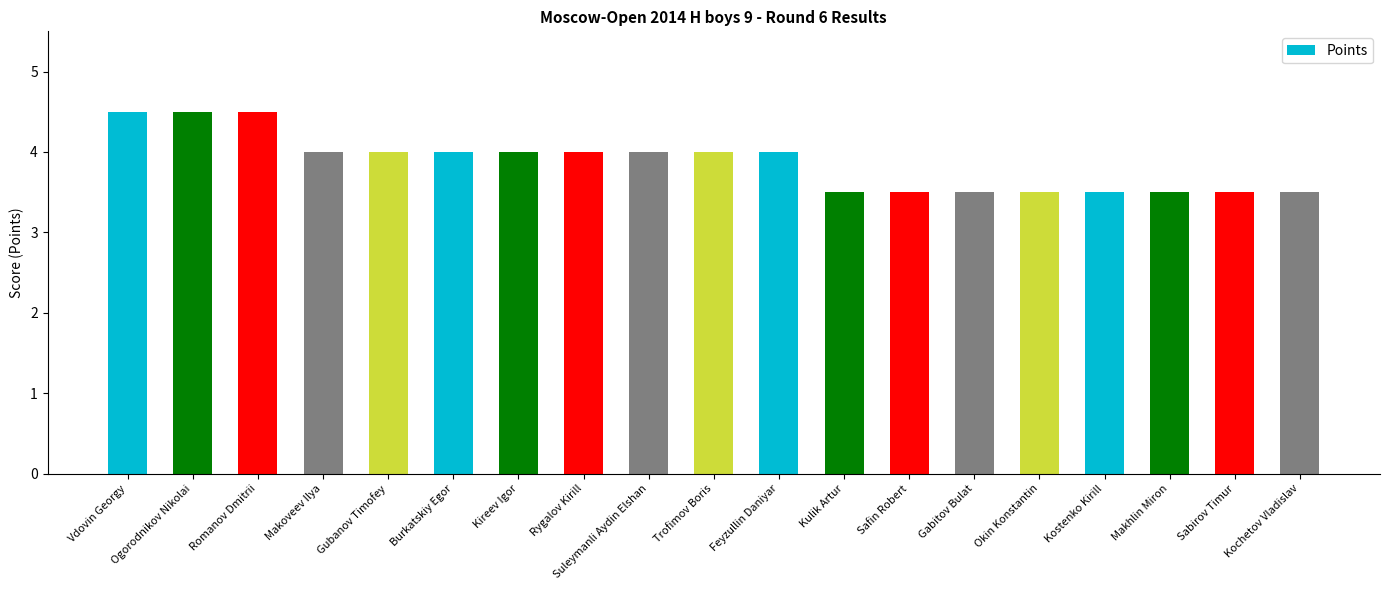

What value does the data have at Gabitov Bulat?

3.5